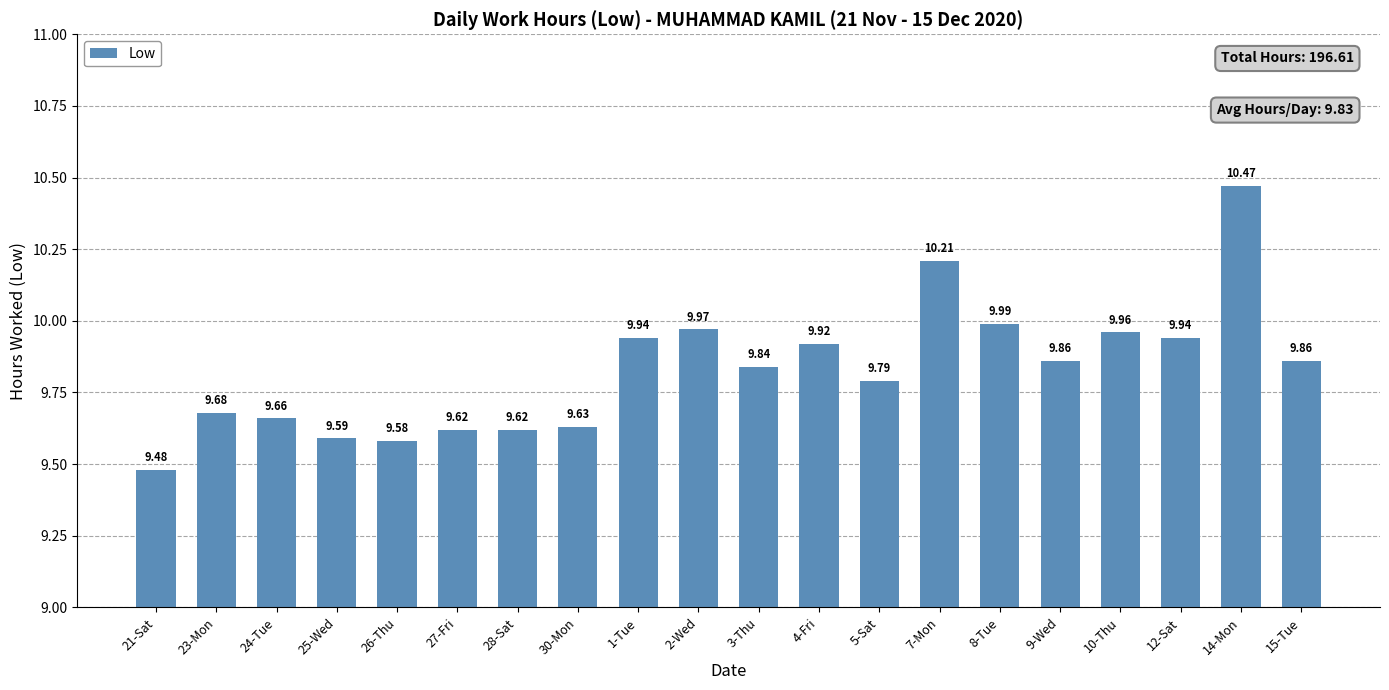

What is the minimum value shown in the chart?

9.5